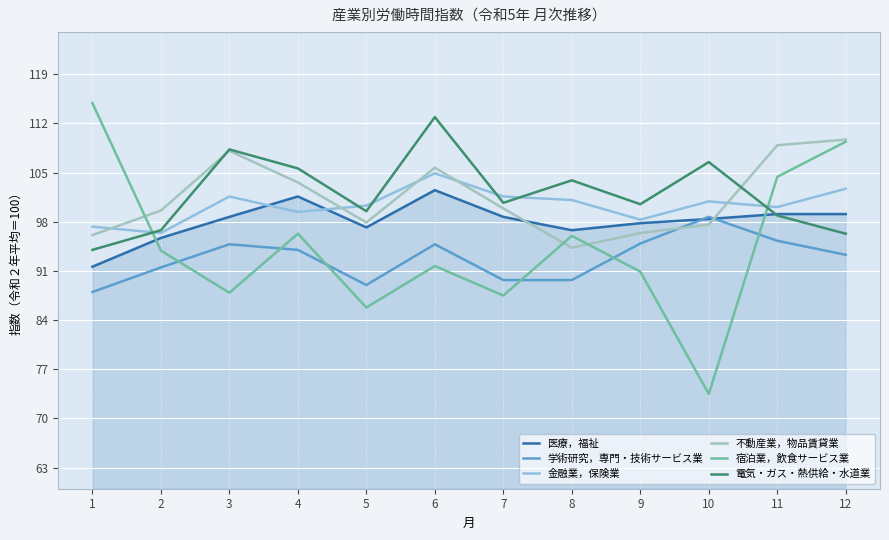

Is the value of 医療，福祉 at 7 greater than the value of 電気・ガス・熱供給・水道業 at 8?

No